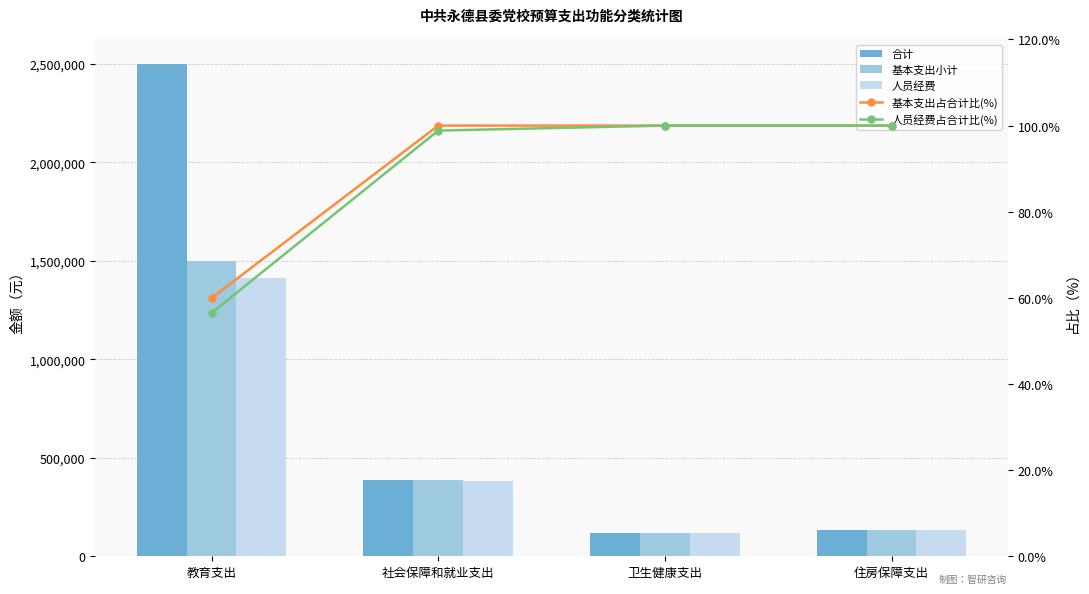

What is the highest value of the 合计 series?

2497929.7